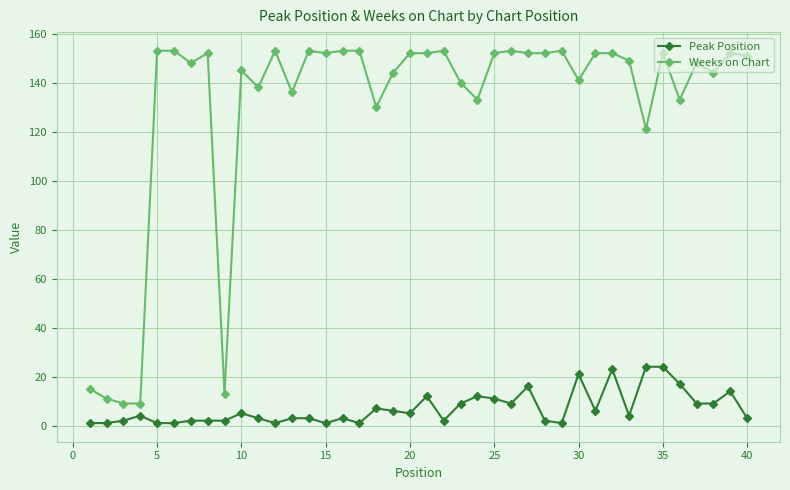

True or false: Peak Position has more than 0 interior local peaks.

True